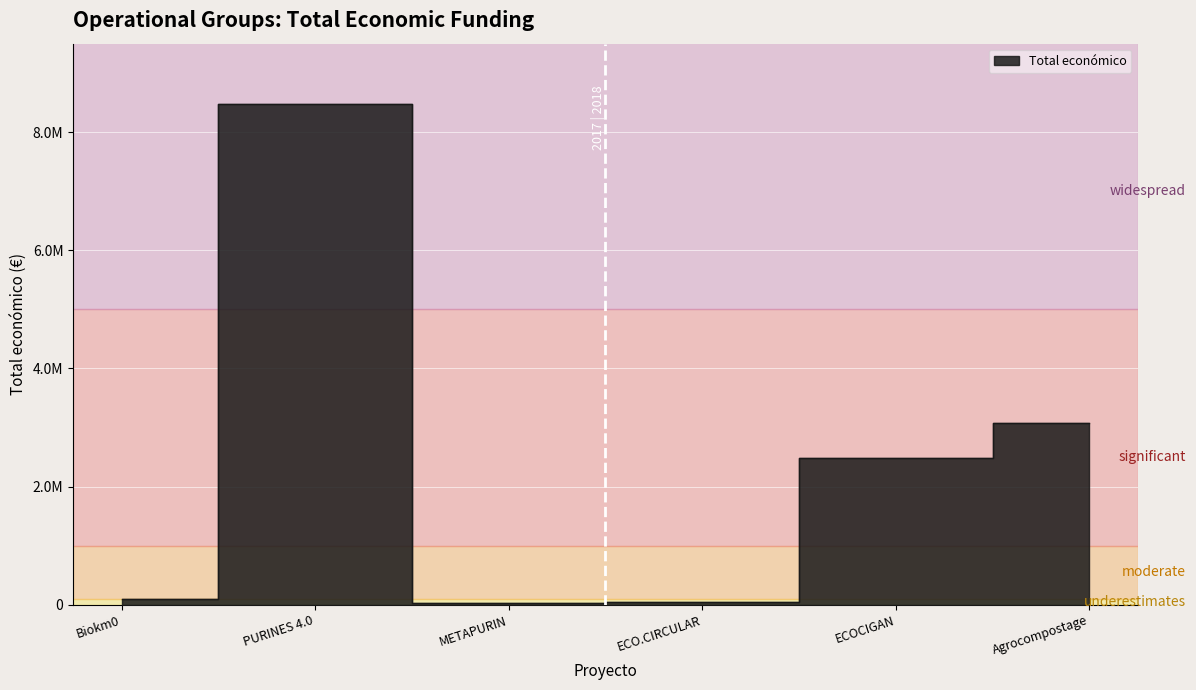

Between METAPURIN and Agrocompostage, which is larger?

Agrocompostage